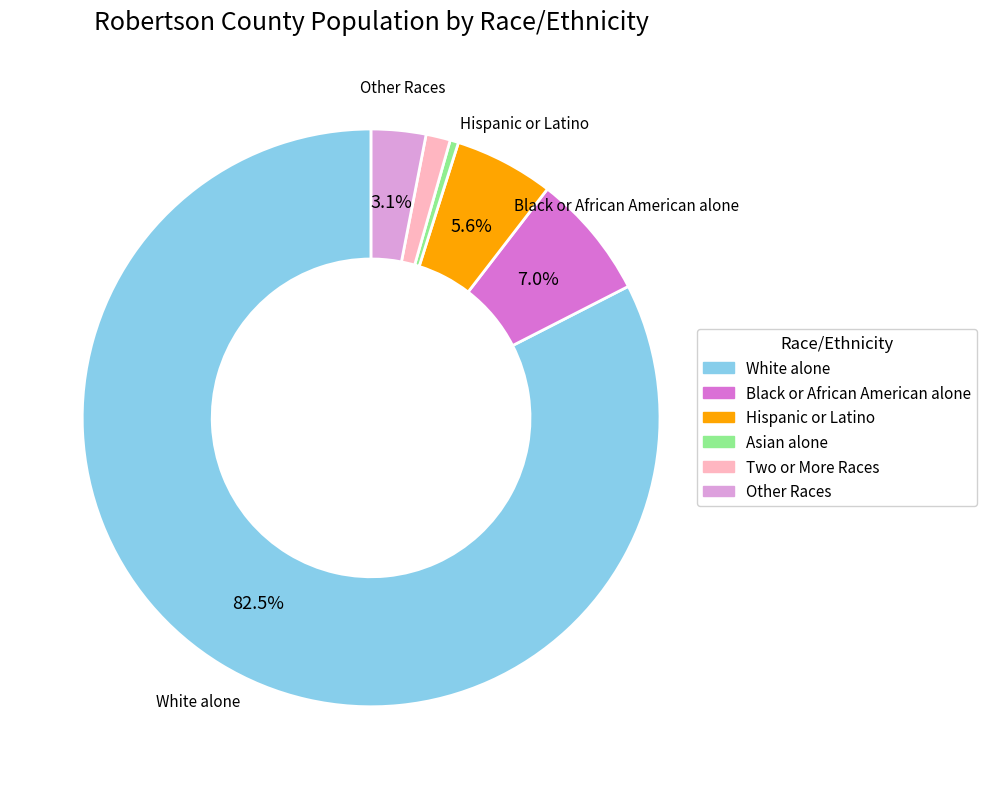

Is it true that Hispanic or Latino is 6% of the pie?

True